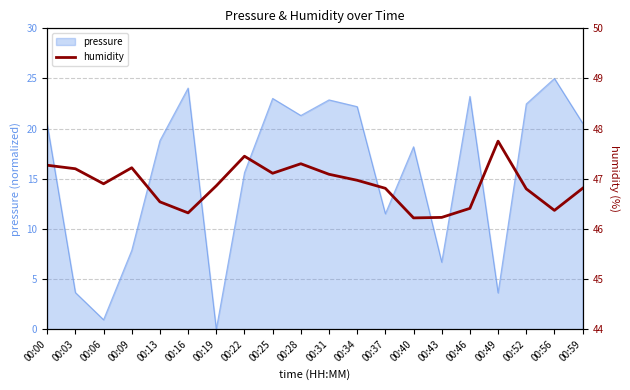

The value of pressure at 00:25 is 6.6. True or false?

False